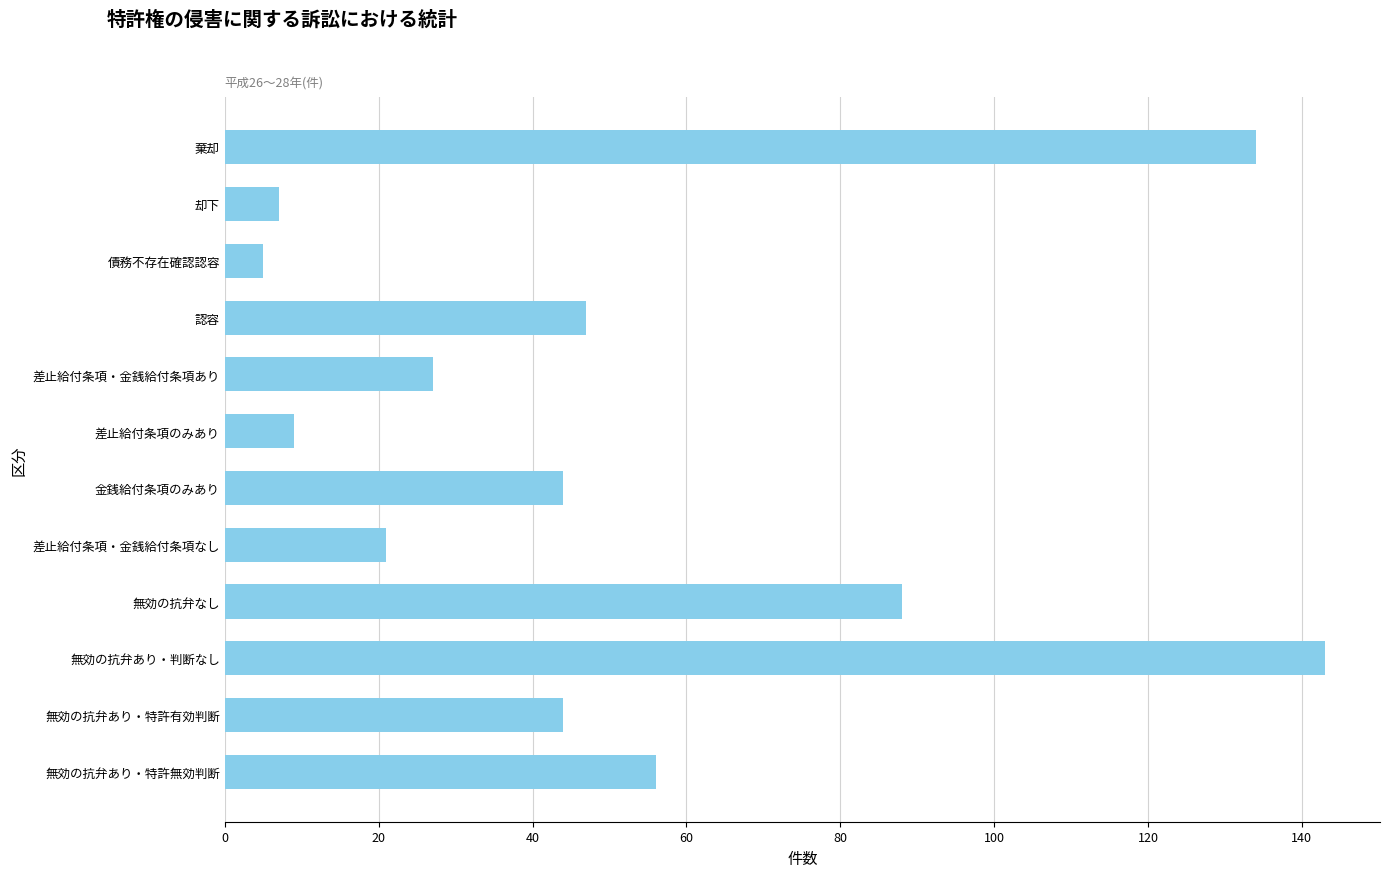

What is the label of the 11th bar from the top?

無効の抗弁あり・特許有効判断